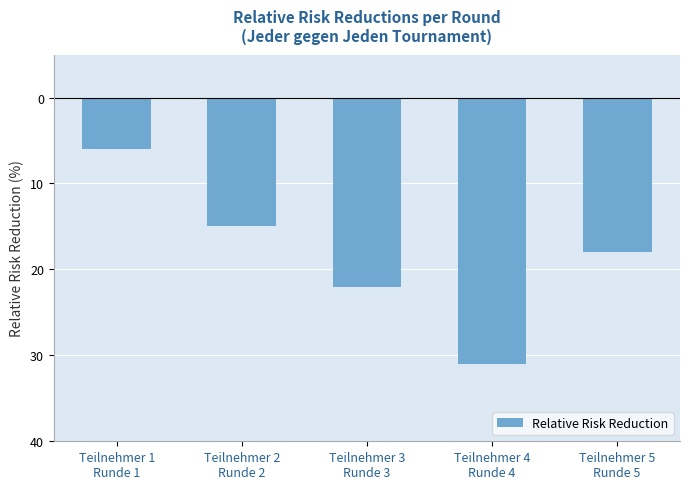

Which category has the lowest value across all series?

Teilnehmer 4
Runde 4